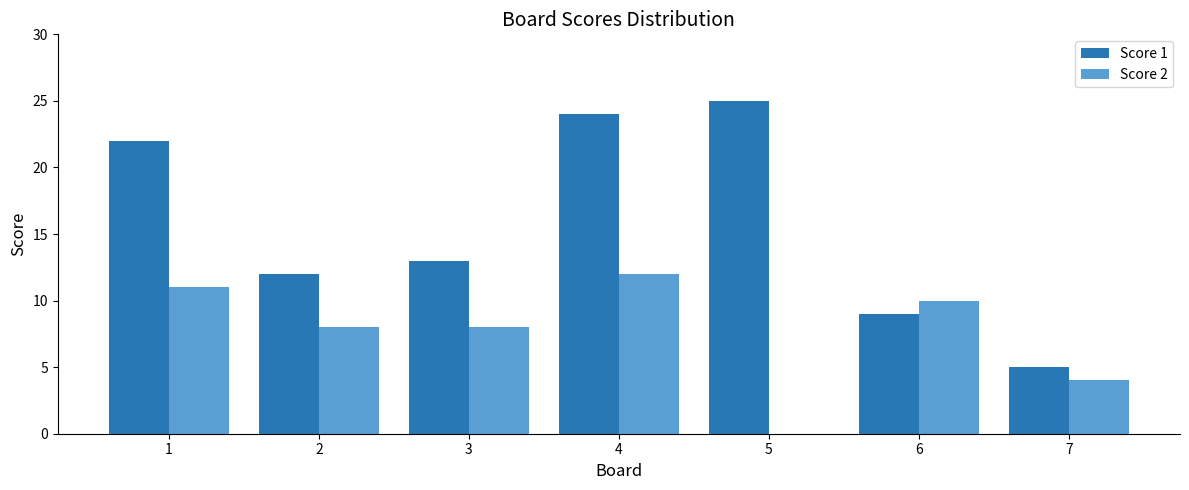

How many positive values does the Score 2 series have?

6